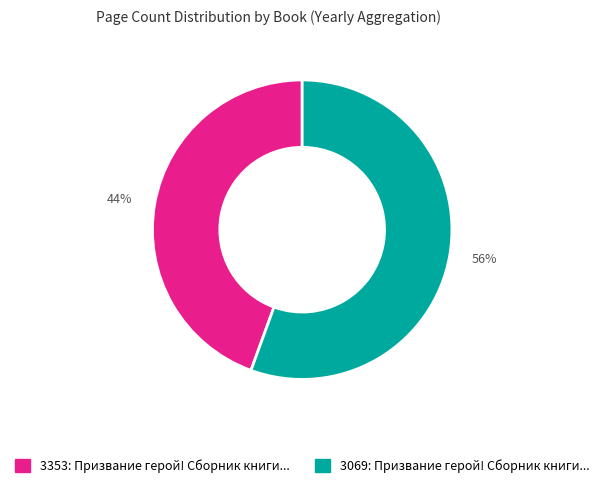

To the nearest percent, what is the average slice percentage?

50%